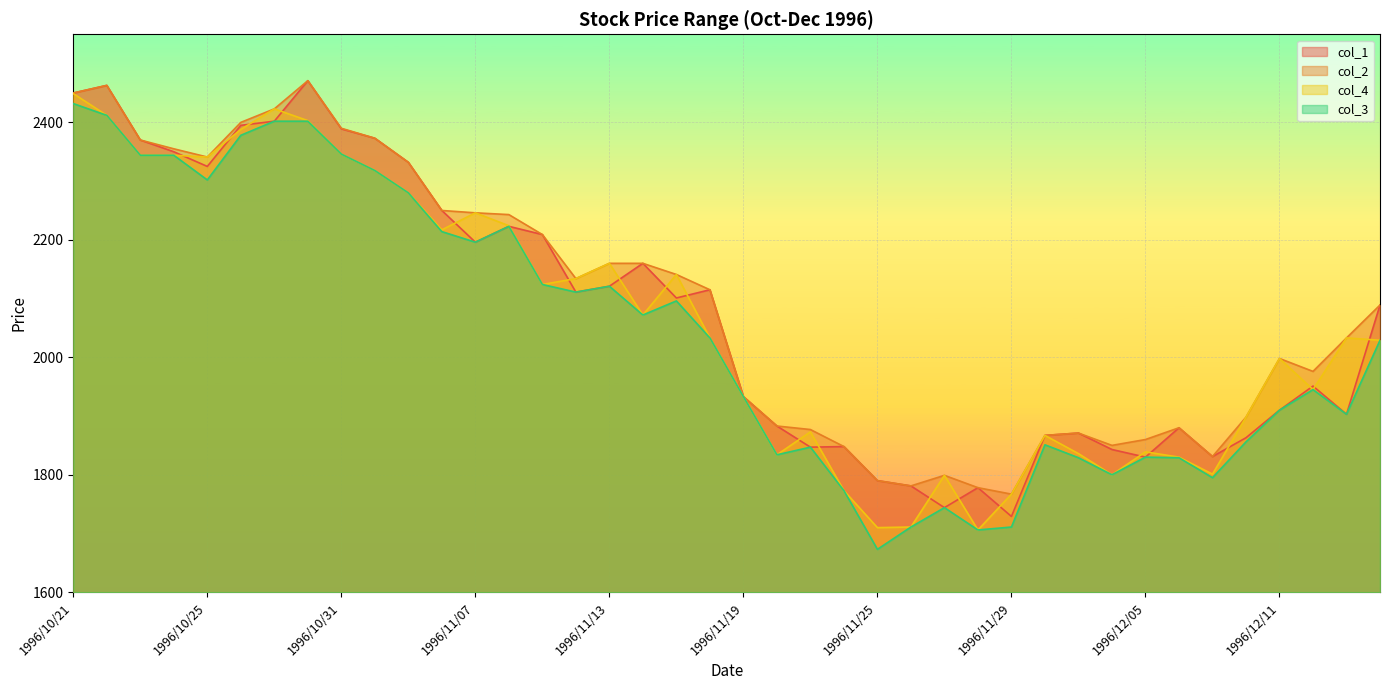

Reading right to left, list all the values displayed in this chart.

col_1: 1996/12/16=2089	1996/12/13=1903	1996/12/12=1951	1996/12/11=1910	1996/12/10=1863	1996/12/09=1831	1996/12/06=1880	1996/12/05=1830	1996/12/04=1843	1996/12/03=1871	1996/12/02=1867	1996/11/29=1729	1996/11/28=1778	1996/11/27=1744	1996/11/26=1781	1996/11/25=1790	1996/11/22=1848	1996/11/21=1847	1996/11/20=1883	1996/11/19=1933	1996/11/18=2115	1996/11/15=2101	1996/11/14=2160	1996/11/13=2121	1996/11/12=2111	1996/11/11=2209	1996/11/08=2223	1996/11/07=2196	1996/11/06=2250	1996/11/05=2332	1996/11/01=2373	1996/10/31=2389	1996/10/30=2471	1996/10/29=2402	1996/10/28=2395	1996/10/25=2325	1996/10/24=2350	1996/10/23=2370	1996/10/22=2463	1996/10/21=2450
col_2: 1996/12/16=2089	1996/12/13=2033	1996/12/12=1976	1996/12/11=1998	1996/12/10=1898	1996/12/09=1831	1996/12/06=1880	1996/12/05=1860	1996/12/04=1850	1996/12/03=1871	1996/12/02=1867	1996/11/29=1767	1996/11/28=1778	1996/11/27=1799	1996/11/26=1781	1996/11/25=1790	1996/11/22=1848	1996/11/21=1877	1996/11/20=1883	1996/11/19=1933	1996/11/18=2115	1996/11/15=2141	1996/11/14=2160	1996/11/13=2160	1996/11/12=2134	1996/11/11=2209	1996/11/08=2243	1996/11/07=2246	1996/11/06=2250	1996/11/05=2332	1996/11/01=2373	1996/10/31=2390	1996/10/30=2471	1996/10/29=2423	1996/10/28=2400	1996/10/25=2341	1996/10/24=2355	1996/10/23=2370	1996/10/22=2463	1996/10/21=2450
col_4: 1996/12/16=2029	1996/12/13=2033	1996/12/12=1945	1996/12/11=1998	1996/12/10=1898	1996/12/09=1801	1996/12/06=1830	1996/12/05=1839	1996/12/04=1800	1996/12/03=1836	1996/12/02=1867	1996/11/29=1767	1996/11/28=1706	1996/11/27=1799	1996/11/26=1711	1996/11/25=1710	1996/11/22=1773	1996/11/21=1873	1996/11/20=1834	1996/11/19=1933	1996/11/18=2033	1996/11/15=2141	1996/11/14=2072	1996/11/13=2160	1996/11/12=2134	1996/11/11=2124	1996/11/08=2224	1996/11/07=2246	1996/11/06=2217	1996/11/05=2280	1996/11/01=2318	1996/10/31=2346	1996/10/30=2403	1996/10/29=2423	1996/10/28=2388	1996/10/25=2341	1996/10/24=2344	1996/10/23=2344	1996/10/22=2412	1996/10/21=2449
col_3: 1996/12/16=2029	1996/12/13=1903	1996/12/12=1945	1996/12/11=1910	1996/12/10=1856	1996/12/09=1795	1996/12/06=1829	1996/12/05=1830	1996/12/04=1800	1996/12/03=1829	1996/12/02=1851	1996/11/29=1711	1996/11/28=1706	1996/11/27=1744	1996/11/26=1711	1996/11/25=1673	1996/11/22=1773	1996/11/21=1847	1996/11/20=1834	1996/11/19=1933	1996/11/18=2033	1996/11/15=2096	1996/11/14=2072	1996/11/13=2121	1996/11/12=2111	1996/11/11=2124	1996/11/08=2223	1996/11/07=2196	1996/11/06=2214	1996/11/05=2280	1996/11/01=2318	1996/10/31=2346	1996/10/30=2402	1996/10/29=2402	1996/10/28=2378	1996/10/25=2302	1996/10/24=2344	1996/10/23=2344	1996/10/22=2412	1996/10/21=2432